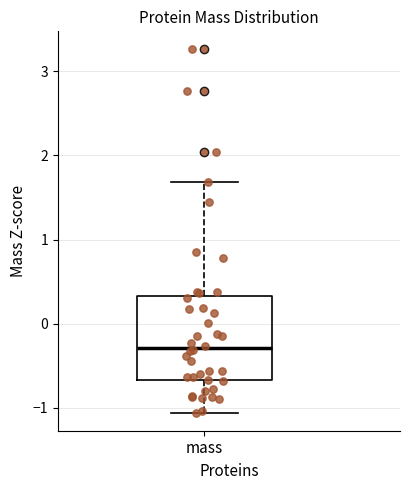

Read this box plot against the y-axis: the position of the median line, the range covered by the box, and the ends of both whiskers. The values are not printed on the chart, so give them approximately, as read against the axis.

median -0.3, box -0.7 to 0.3, whiskers -1.1 to 1.7